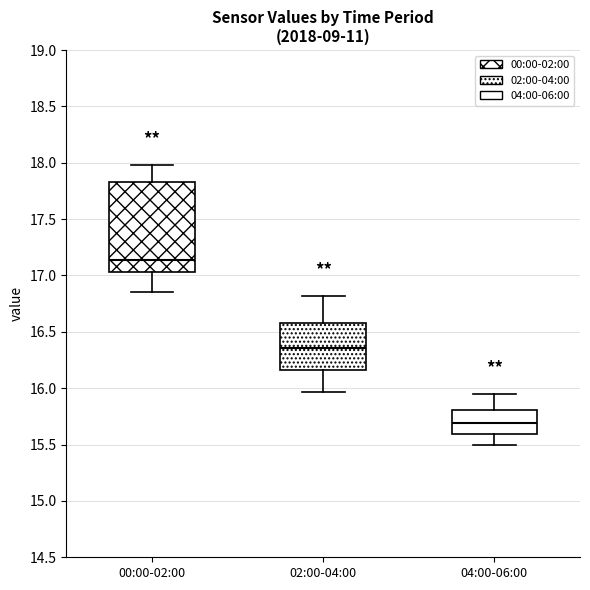

Where is the upper edge of the box for 04:00-06:00 on the y-axis? The values are not printed on the chart, so give them approximately, as read against the axis.

15.80